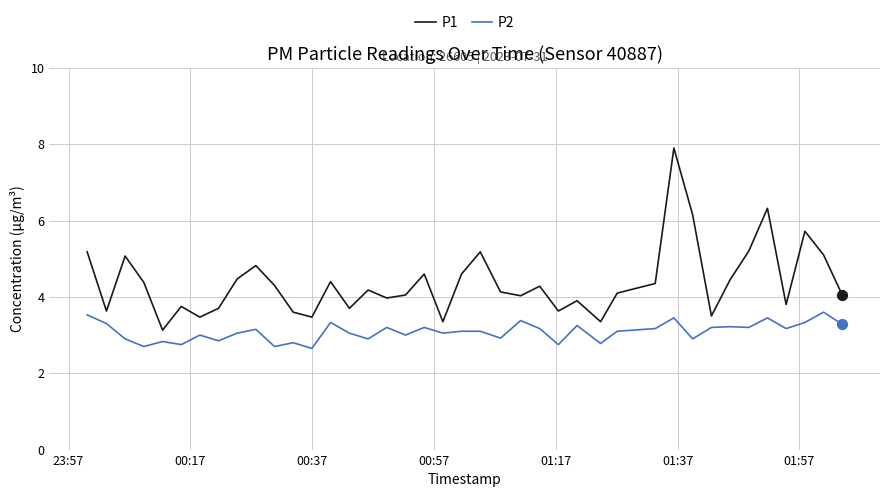

Which series has the widest spread of values?

P1